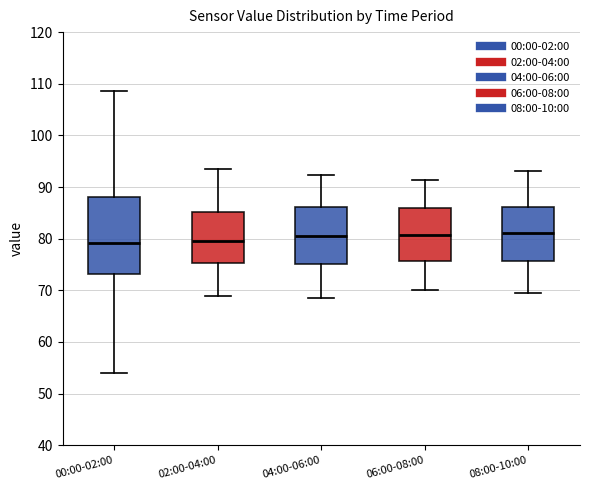

Reading left to right, read every box against the y-axis: the position of its median line, the range the box covers, and the ends of its whiskers. The values are not printed on the chart, so give them approximately, as read against the axis.

00:00-02:00: median 79, box 73 to 88, whiskers 54 to 109
02:00-04:00: median 80, box 75 to 85, whiskers 69 to 93
04:00-06:00: median 81, box 75 to 86, whiskers 69 to 92
06:00-08:00: median 81, box 76 to 86, whiskers 70 to 91
08:00-10:00: median 81, box 76 to 86, whiskers 69 to 93